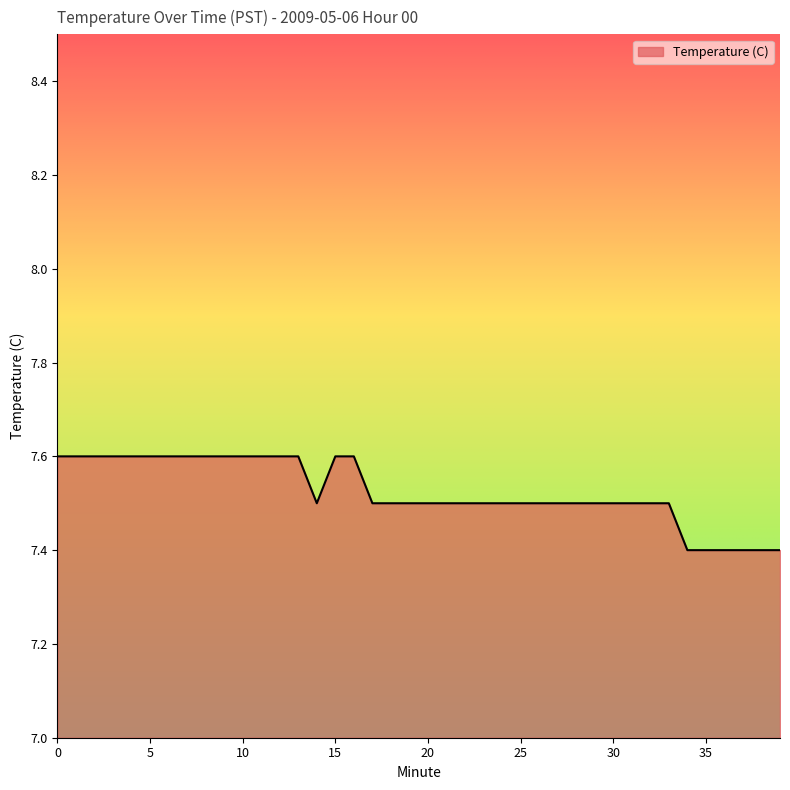

What is the maximum value shown in the chart?

7.6